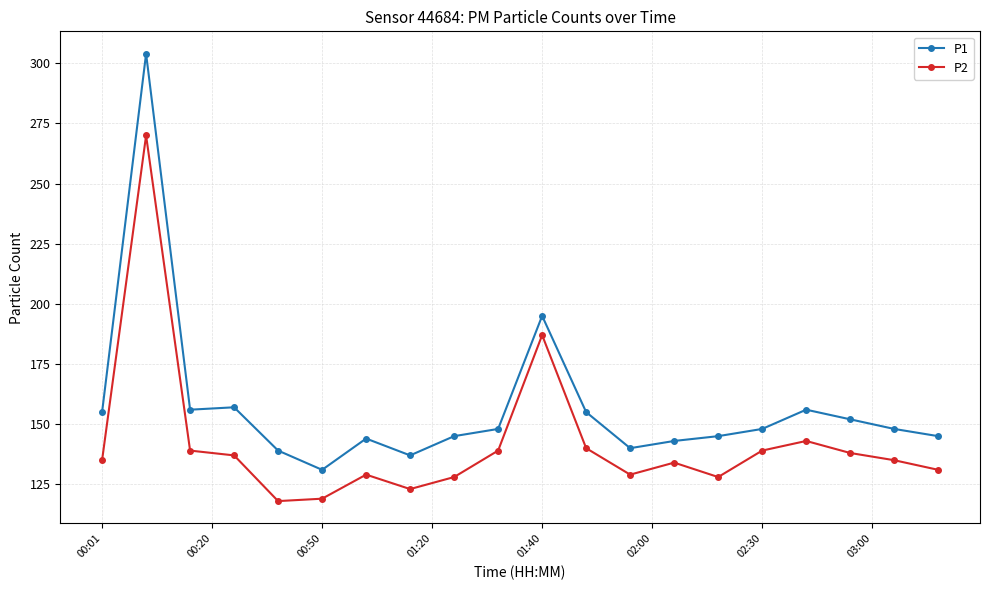

True or false: P1 and P2 cross at least once.

False